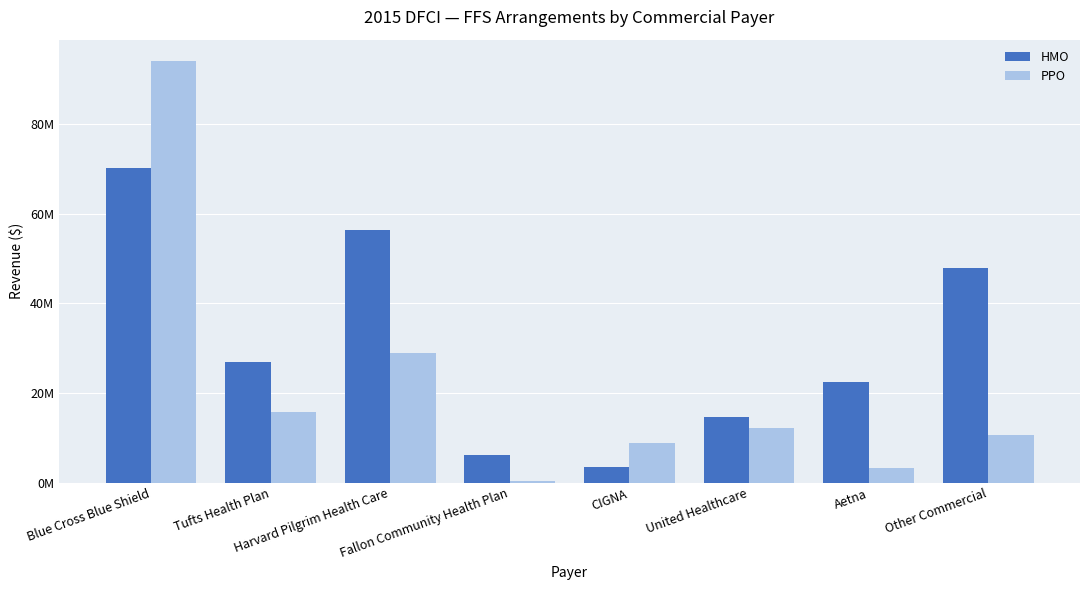

At which category is the sum across all series the highest?

Blue Cross Blue Shield